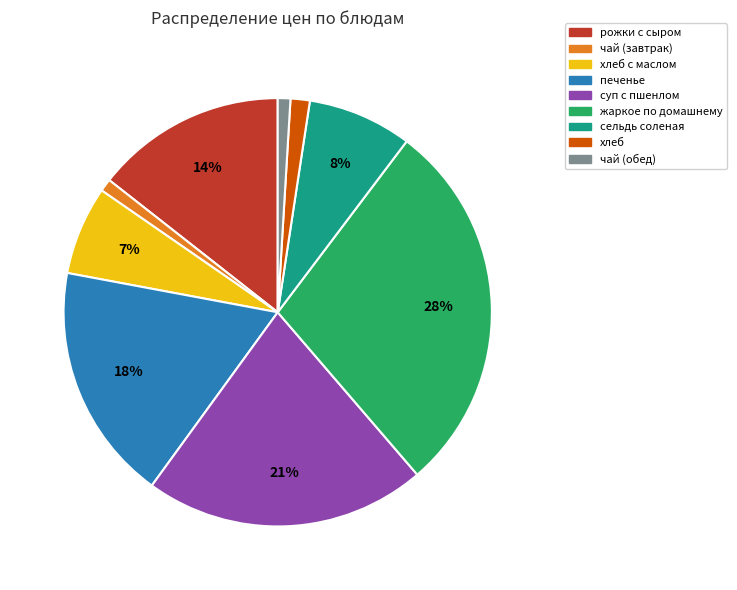

Does any single category account for the majority?

No